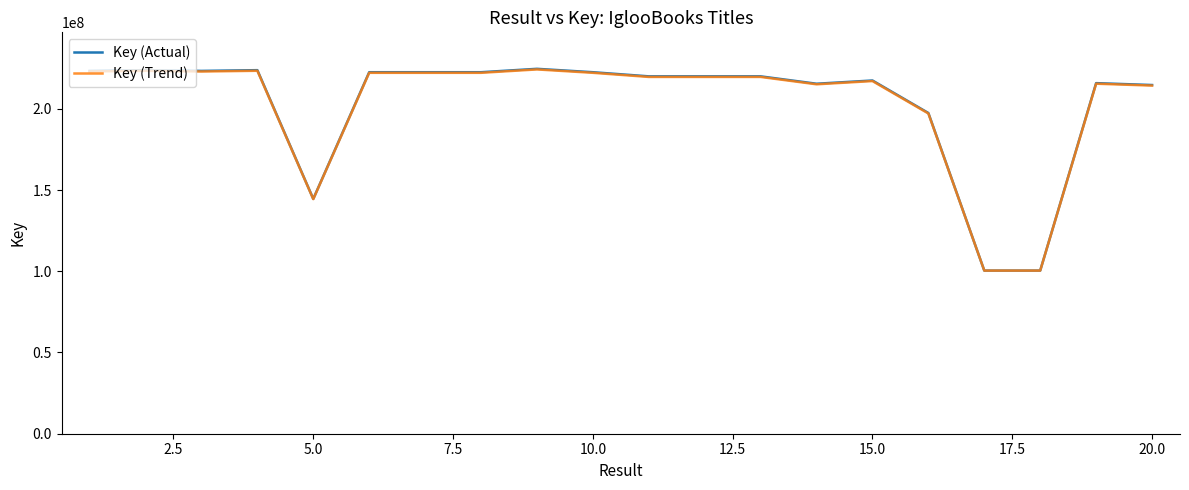

What is the lowest value of the Key (Trend) series?

100401713.2